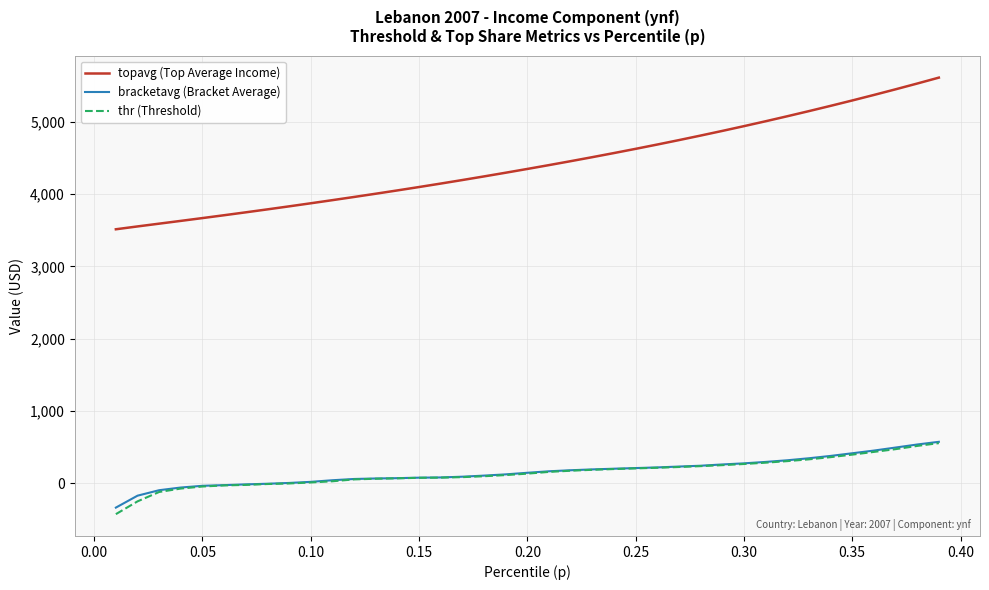

What are all the series names shown in the legend?

topavg (Top Average Income), bracketavg (Bracket Average), thr (Threshold)